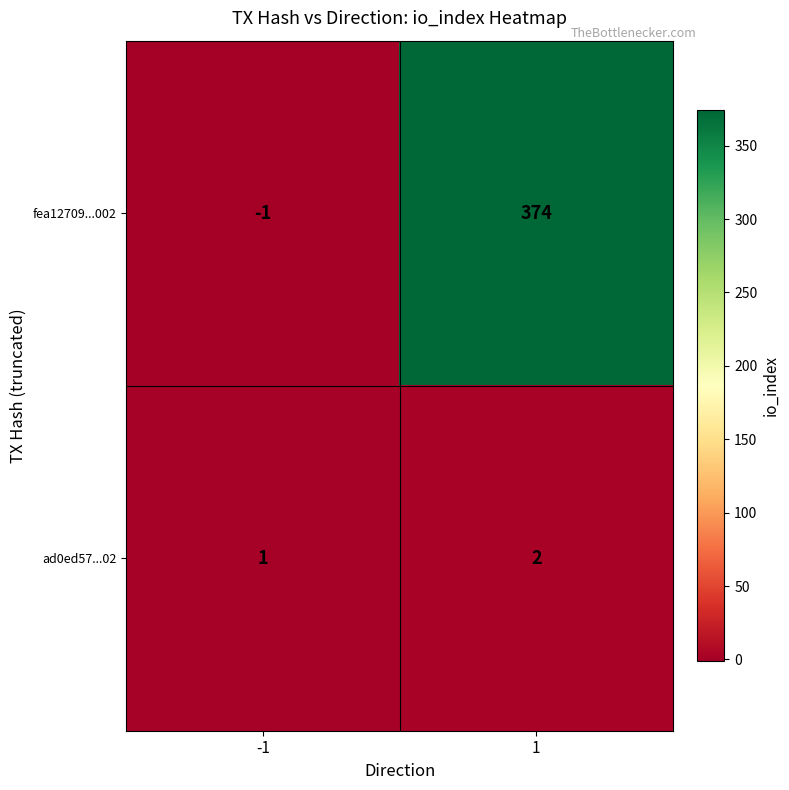

What is the minimum value shown in the chart?

-1